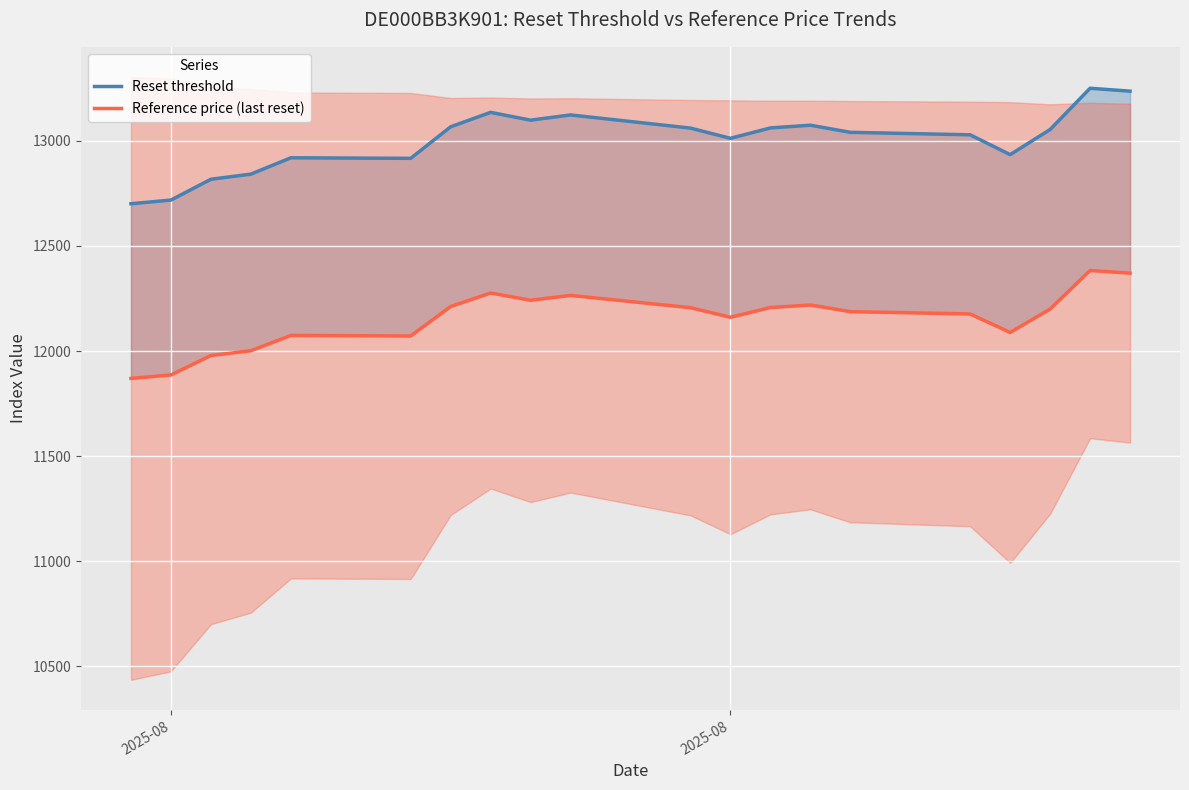

Is this an area chart (filled region under the line)?

No